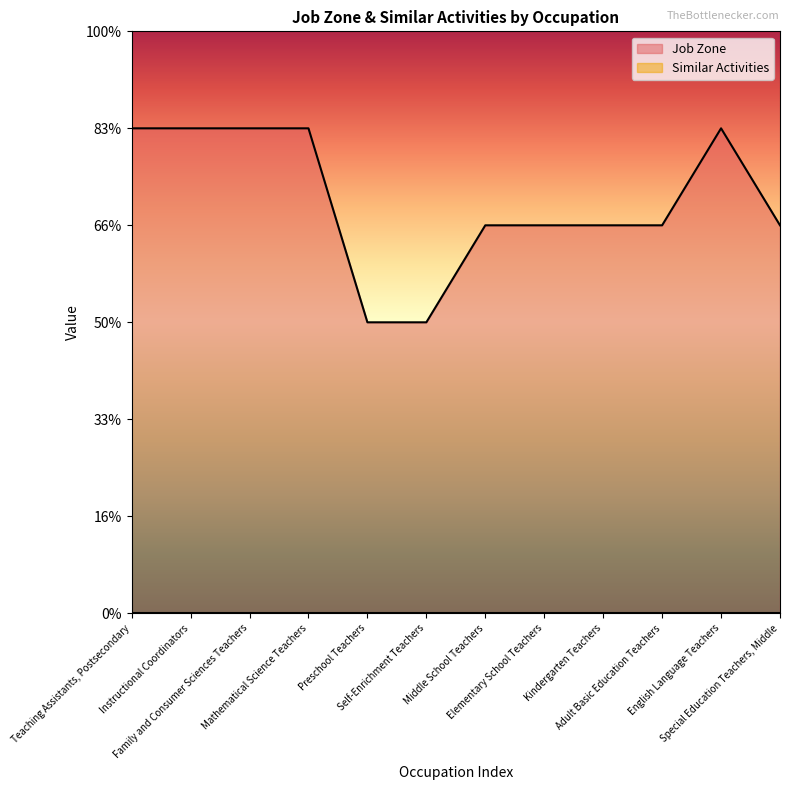

At which label is the value closest to 4?

Middle School Teachers